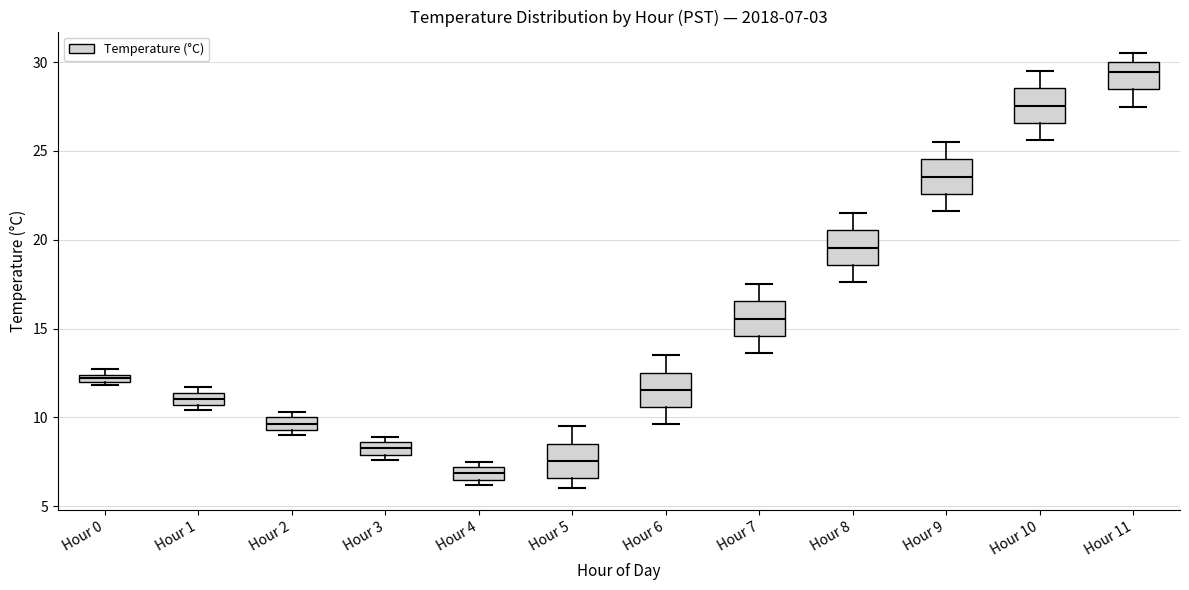

Which box's median line is the highest?

Hour 11